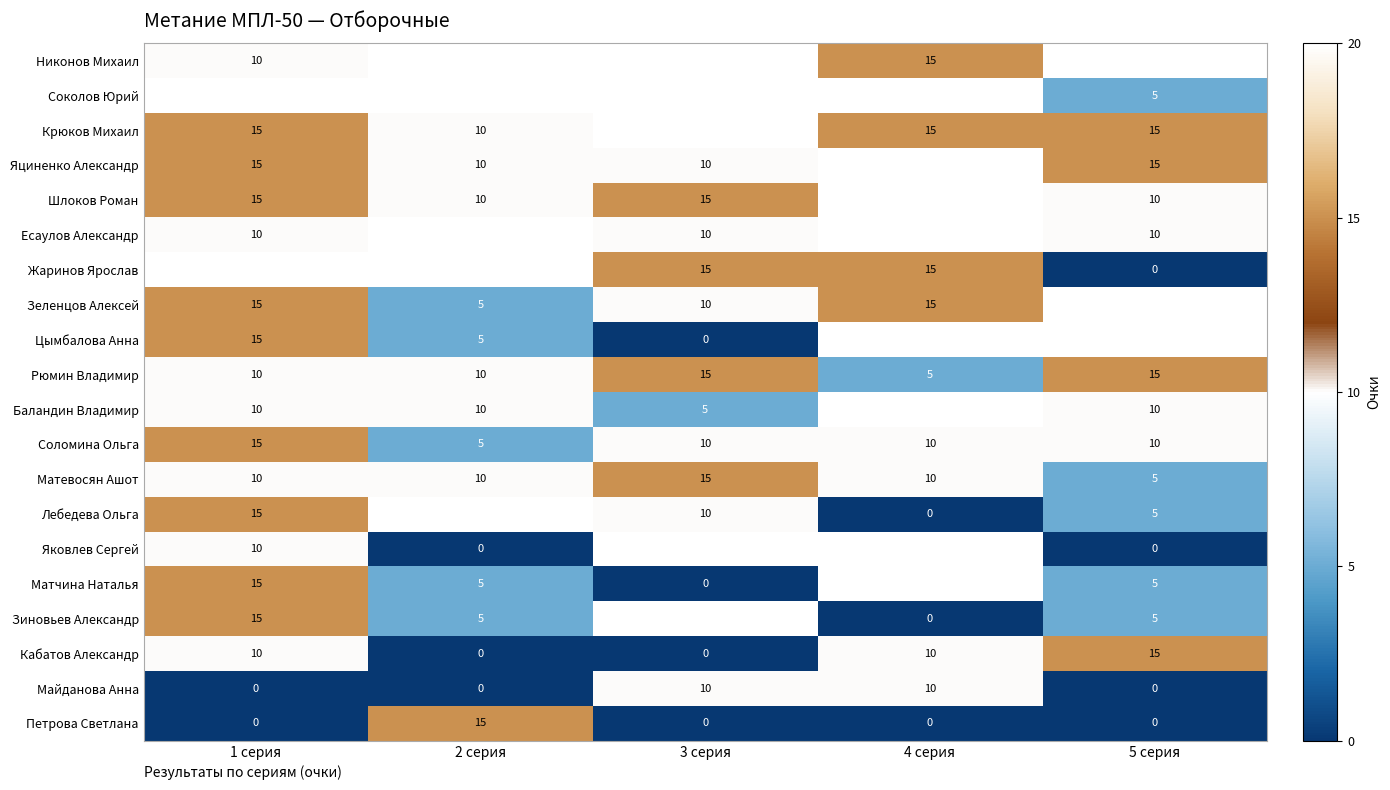

What is the total value across all series at 3 серия?

225